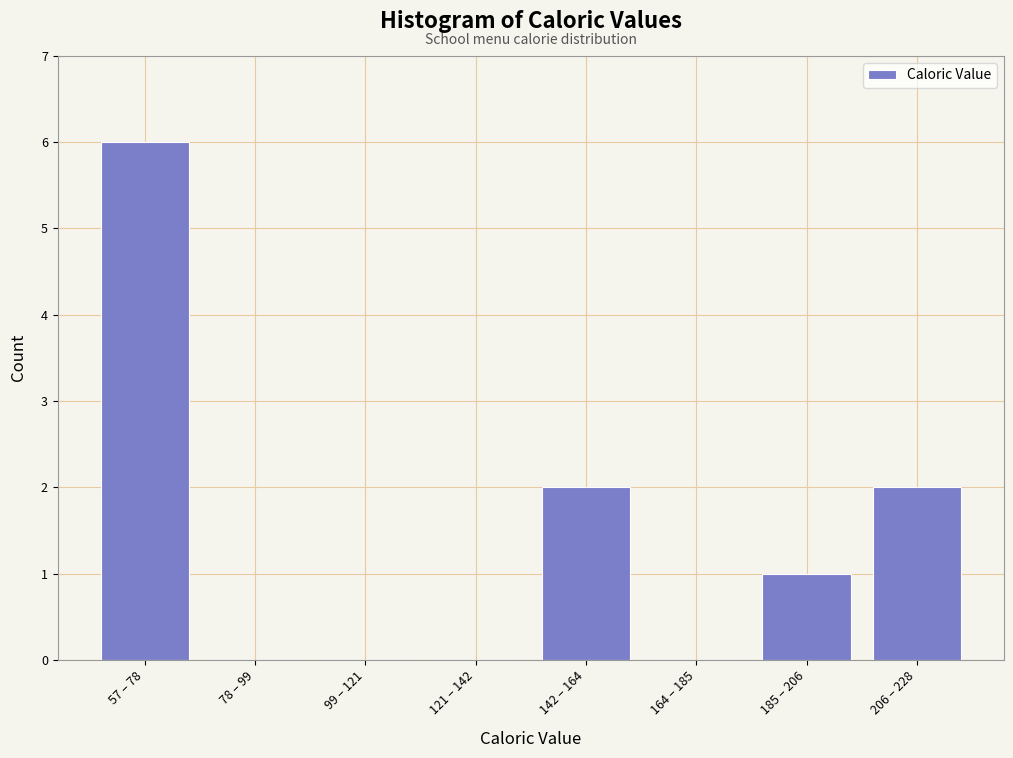

Reading left to right, transcribe all the data shown in this chart.

57 – 78=6	78 – 99=0	99 – 121=0	121 – 142=0	142 – 164=2	164 – 185=0	185 – 206=1	206 – 228=2